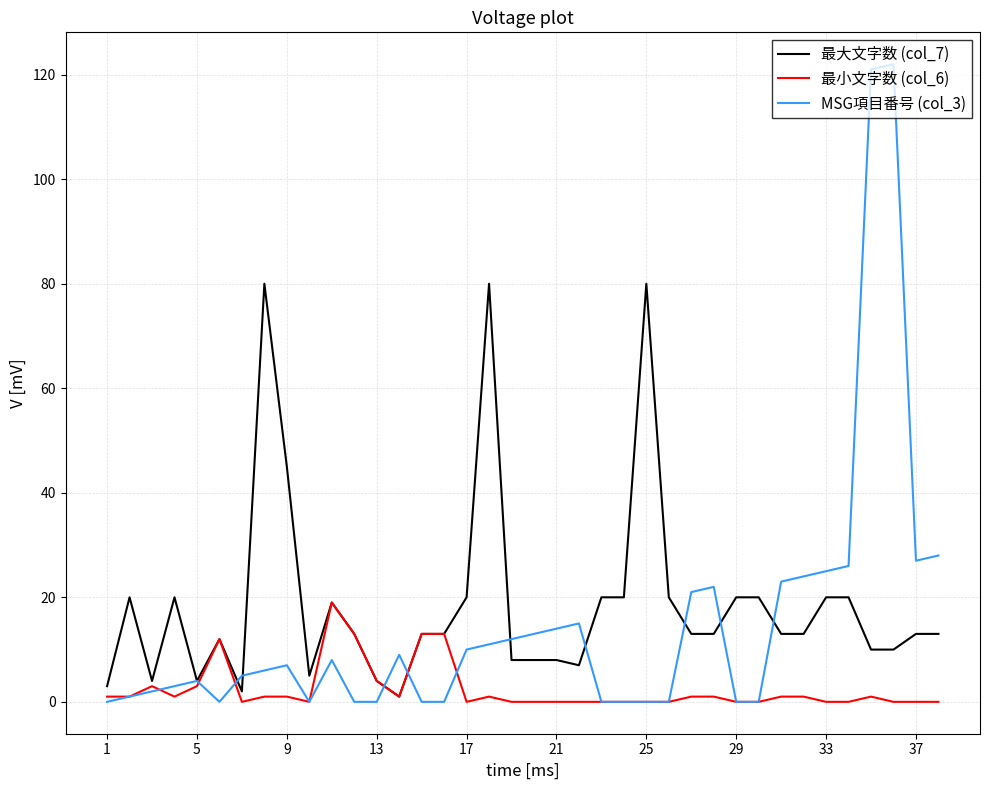

Which series has the largest range (max minus min)?

MSG項目番号 (col_3)